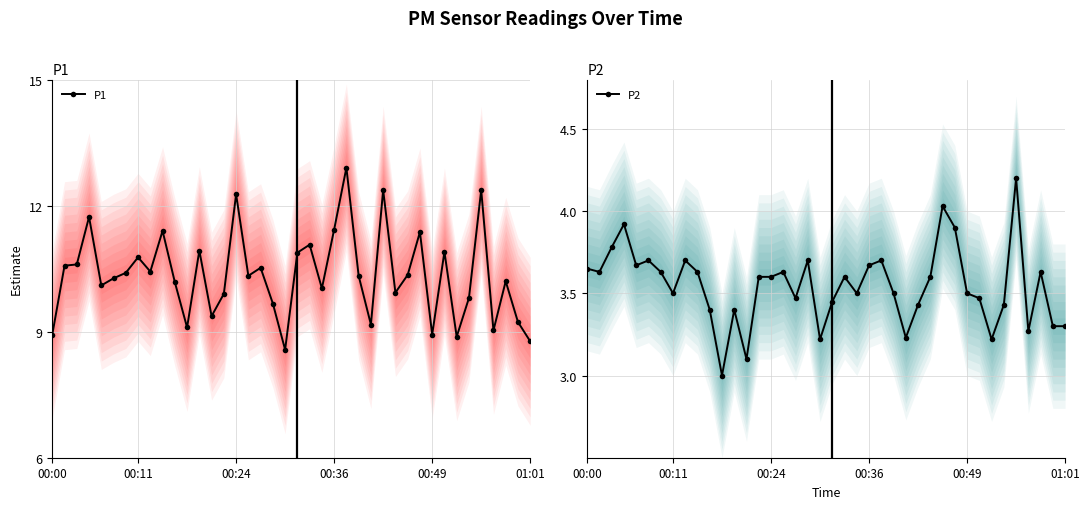

Which series has the largest range (max minus min)?

P1